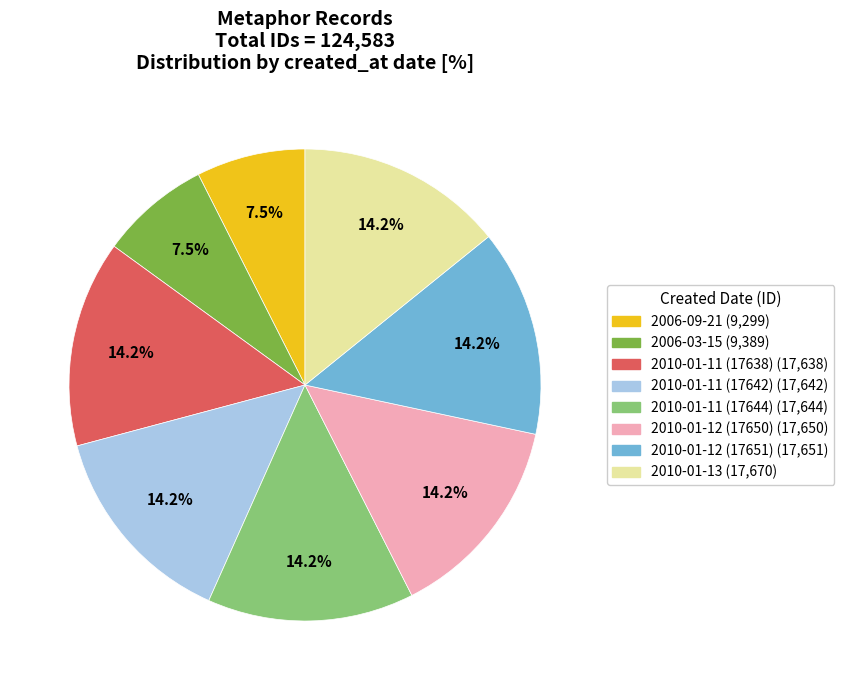

Does any single category account for the majority?

No